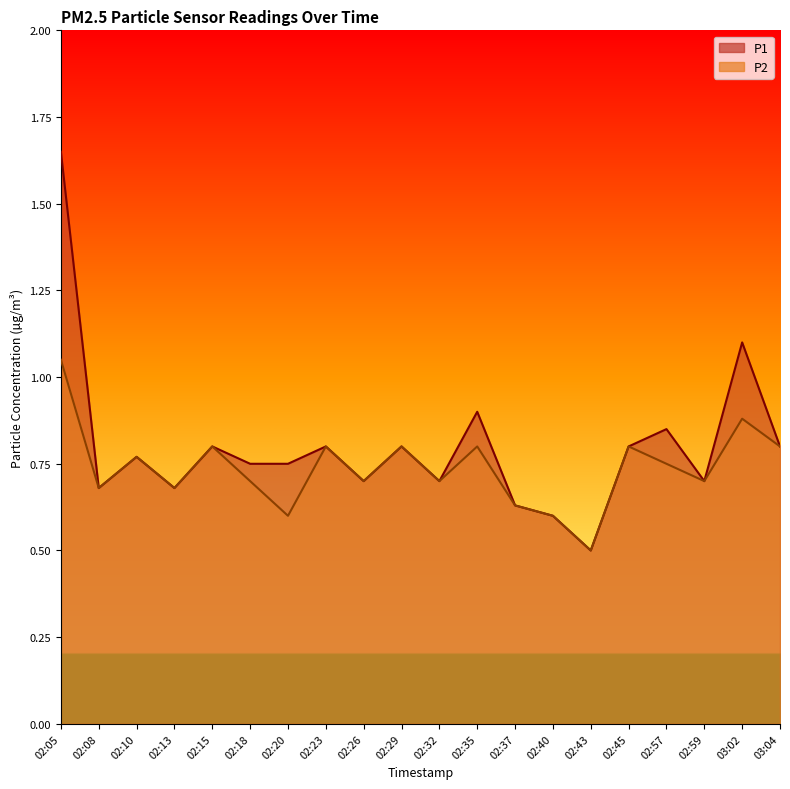

Between 02:43 and 02:08, which is larger?

02:08